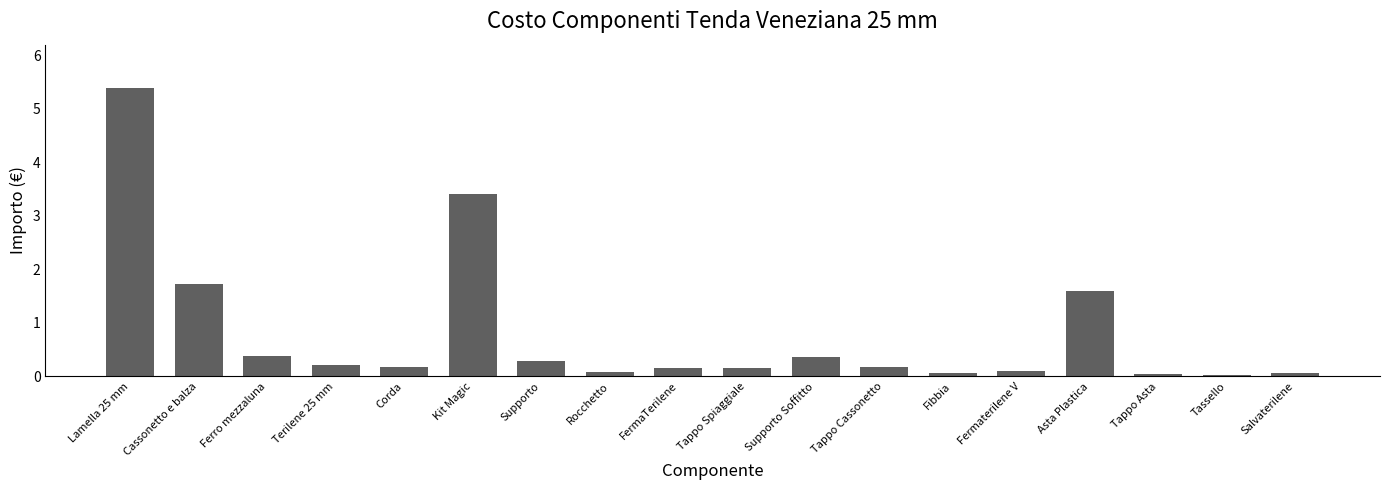

What is the difference between the maximum and minimum values?

5.4